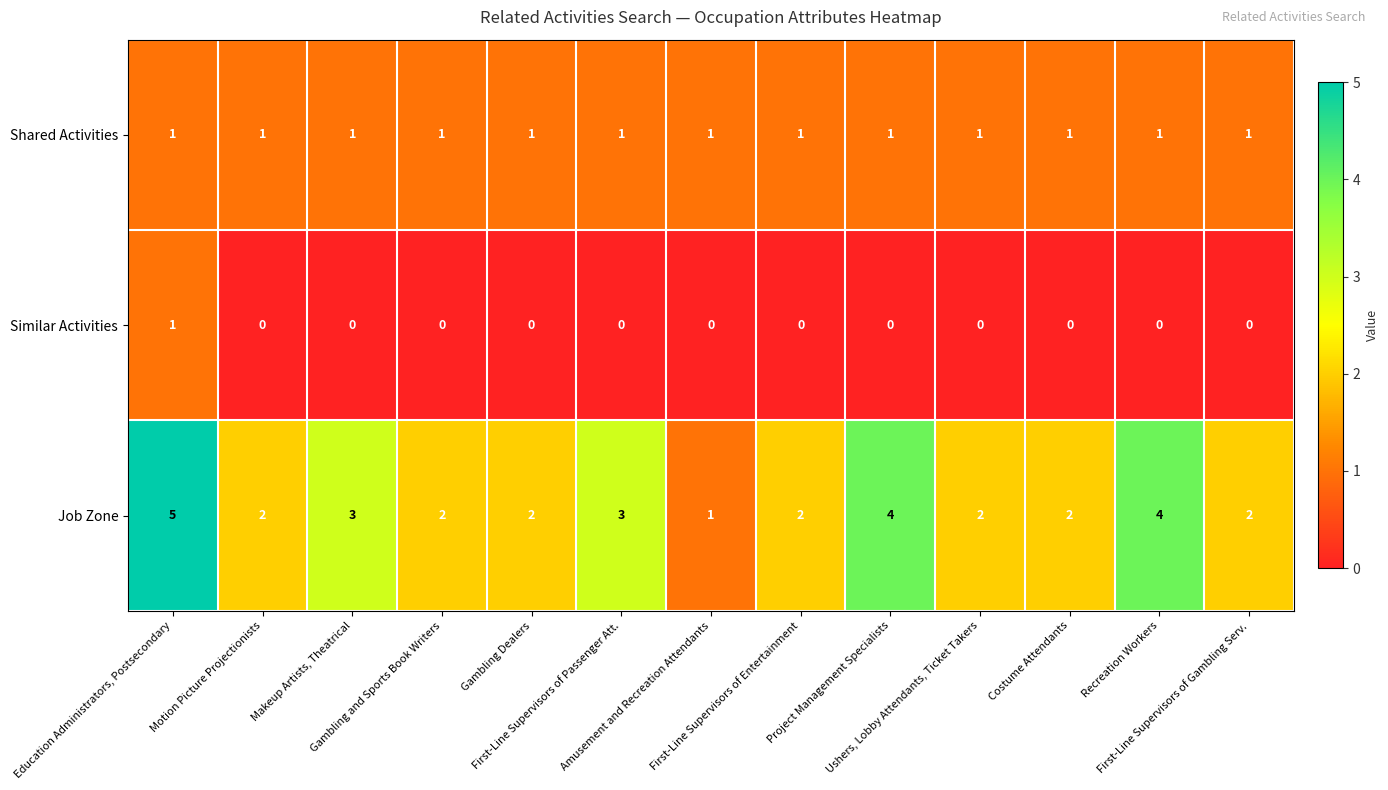

What is the spread (max minus min) of values at First-Line Supervisors of Passenger Att.?

3